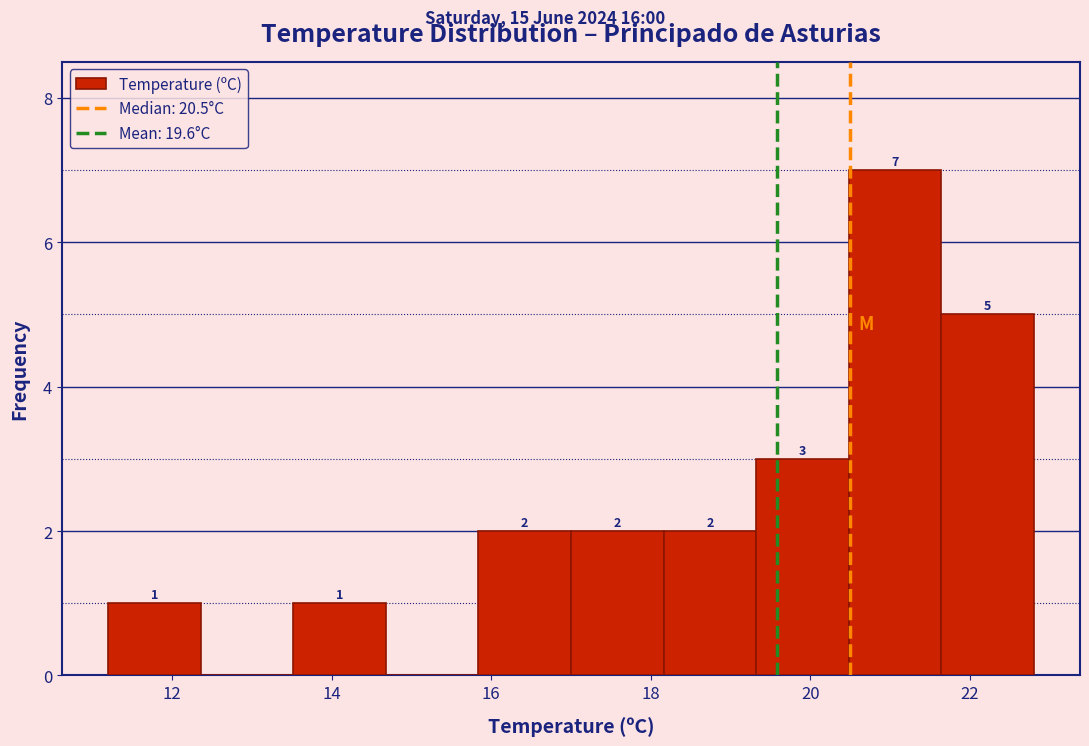

Which range on the x-axis has the tallest bar?

20.48 to 21.64